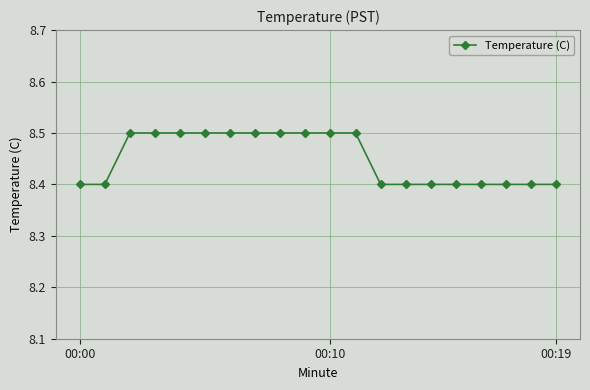

What is the value of the 4th point from the left?

8.5